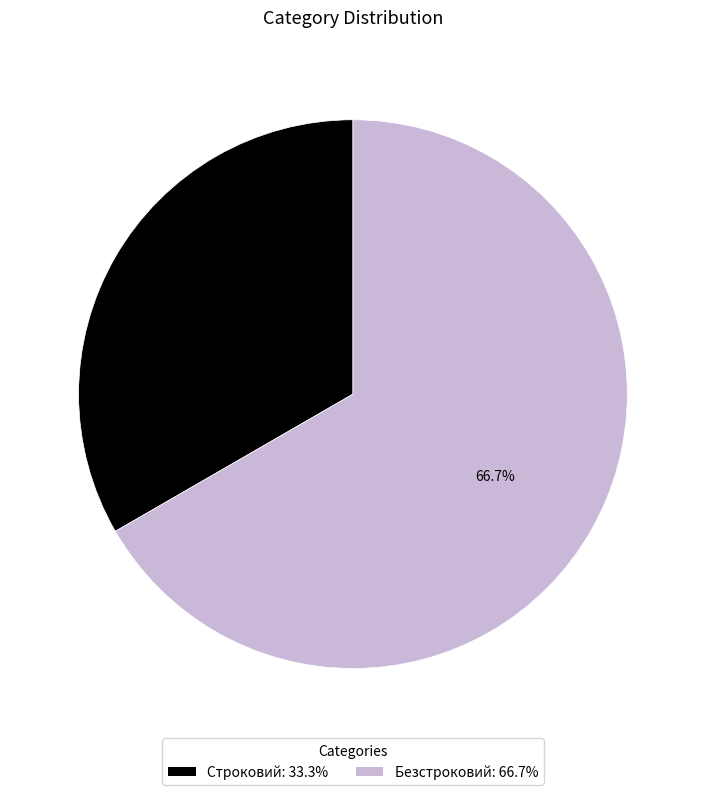

What percentage is the Безстроковий slice, to the nearest percent?

67%